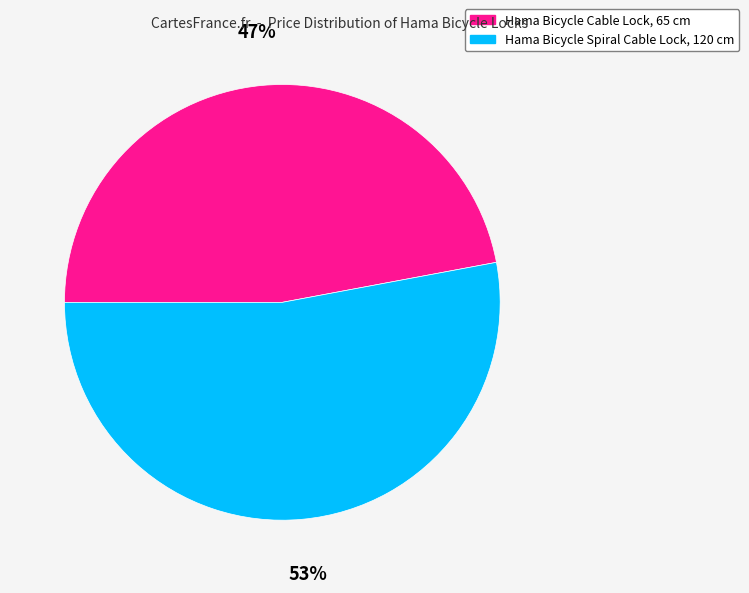

True or false: Hama Bicycle Spiral Cable Lock, 120 cm accounts for 44% of the total.

False